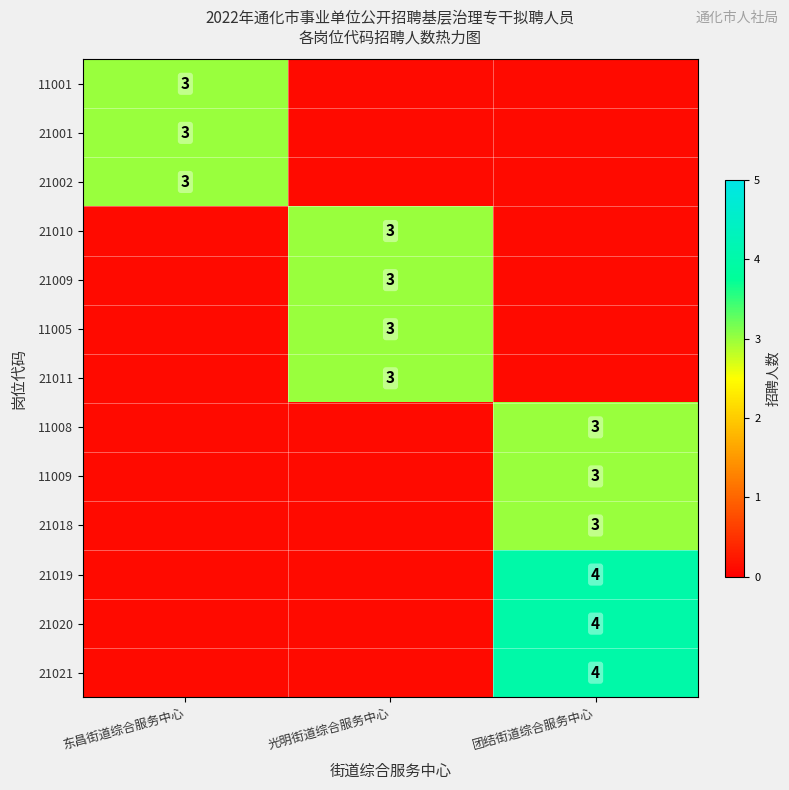

The value of 21001 at 东昌街道综合服务中心 is 3.0. True or false?

True